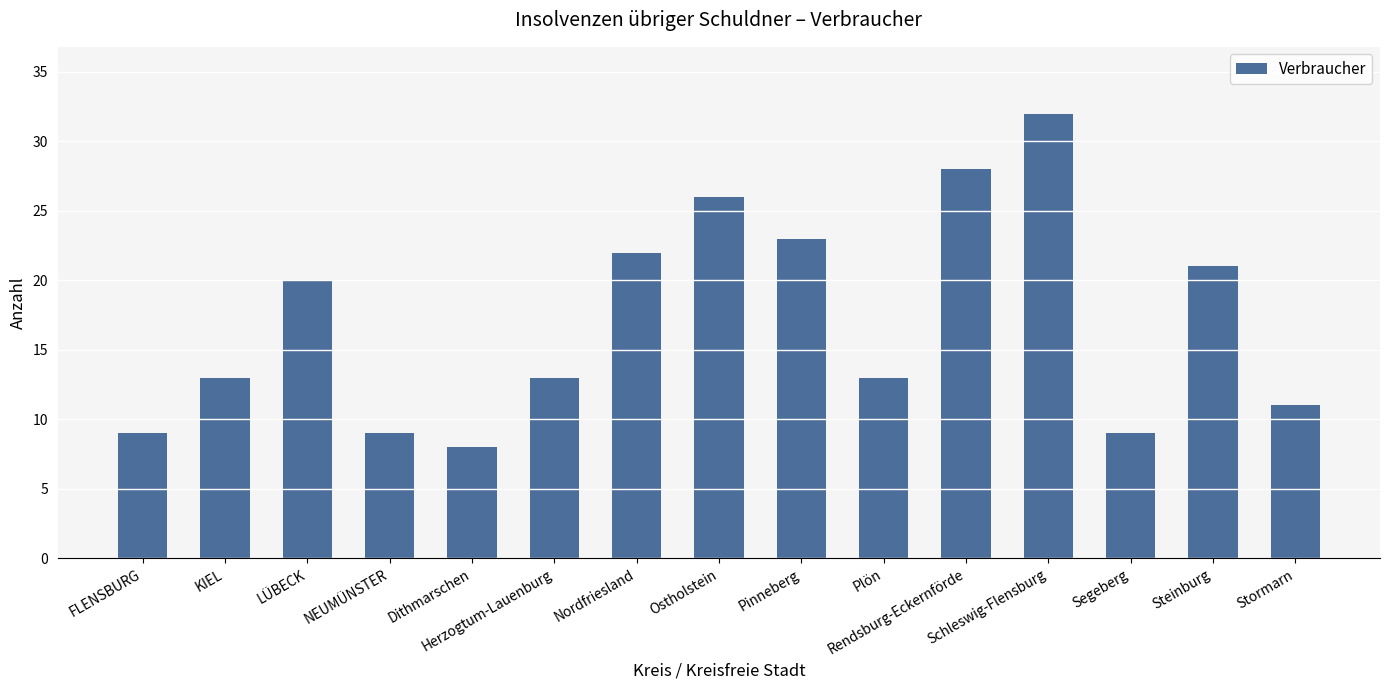

What is the label of the 13th bar from the right?

LÜBECK